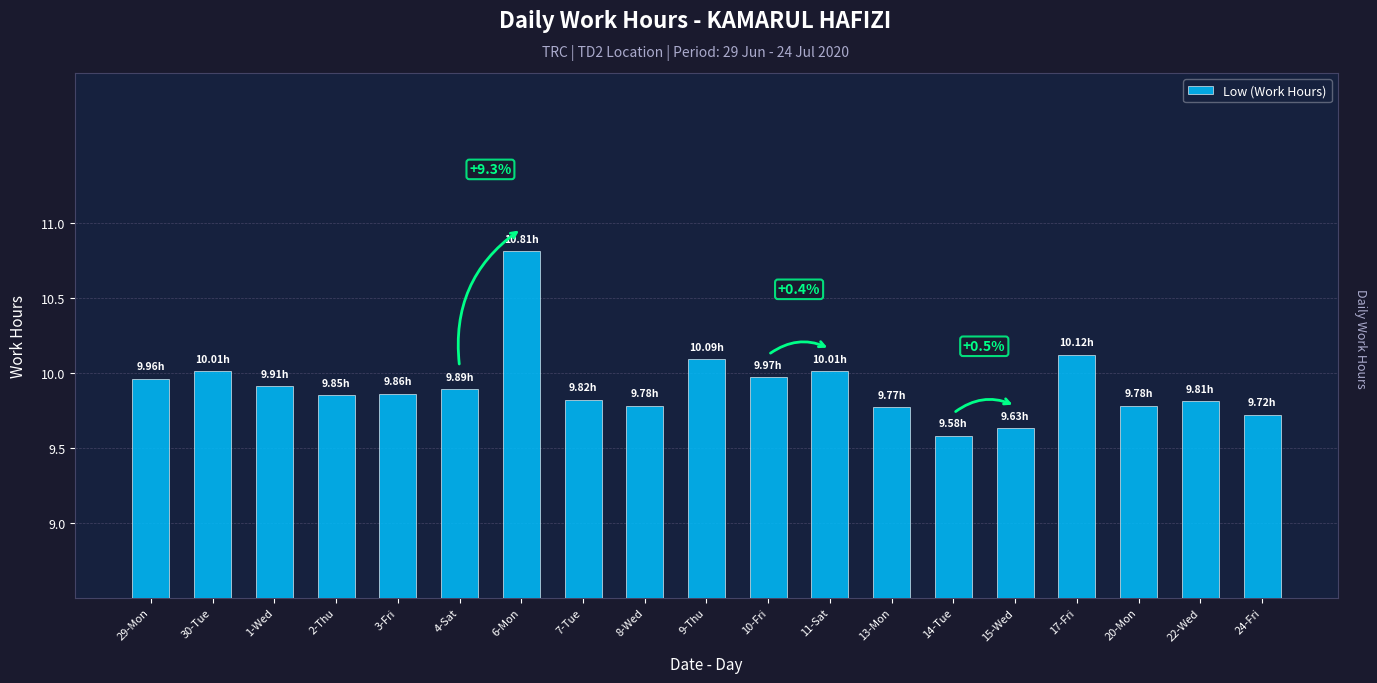

What is the ratio of the value at 14-Tue to the value at 22-Wed?

1.0